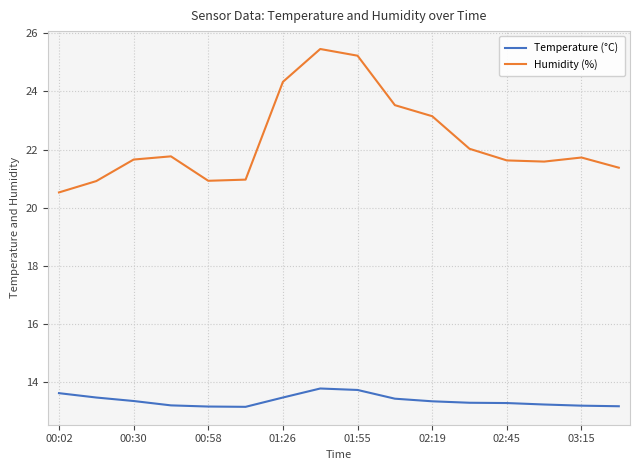

What is the difference between the maximum and minimum values in the Humidity (%) series?

4.9